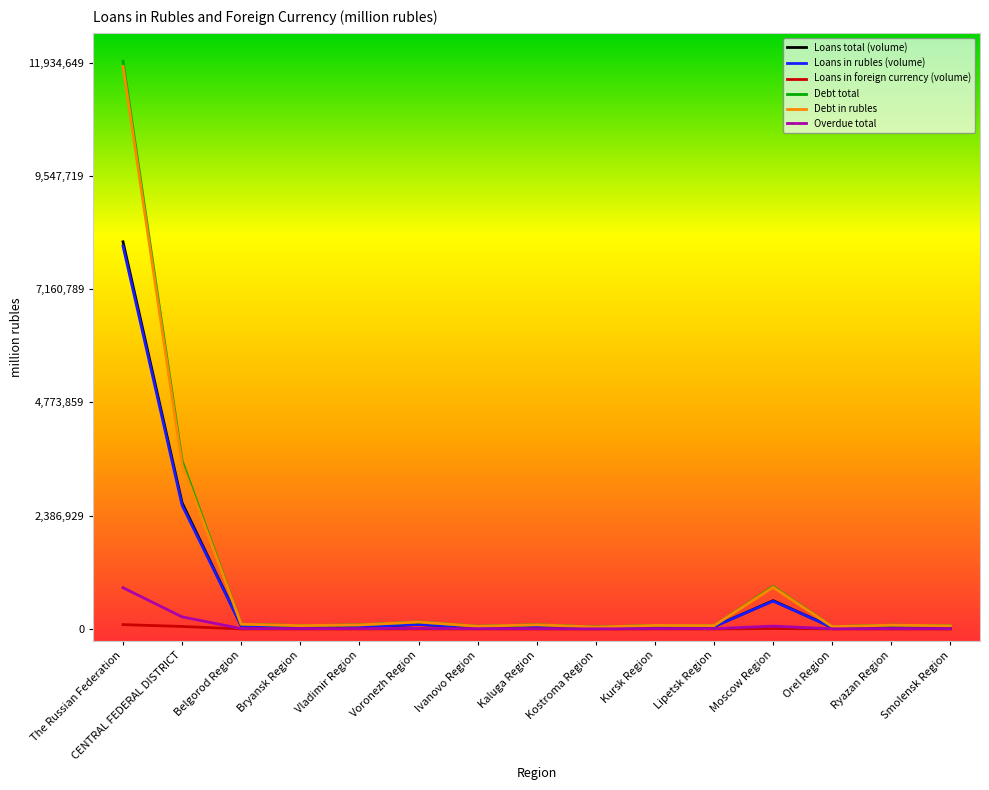

What are all the series names shown in the legend?

Loans total (volume), Loans in rubles (volume), Loans in foreign currency (volume), Debt total, Debt in rubles, Overdue total